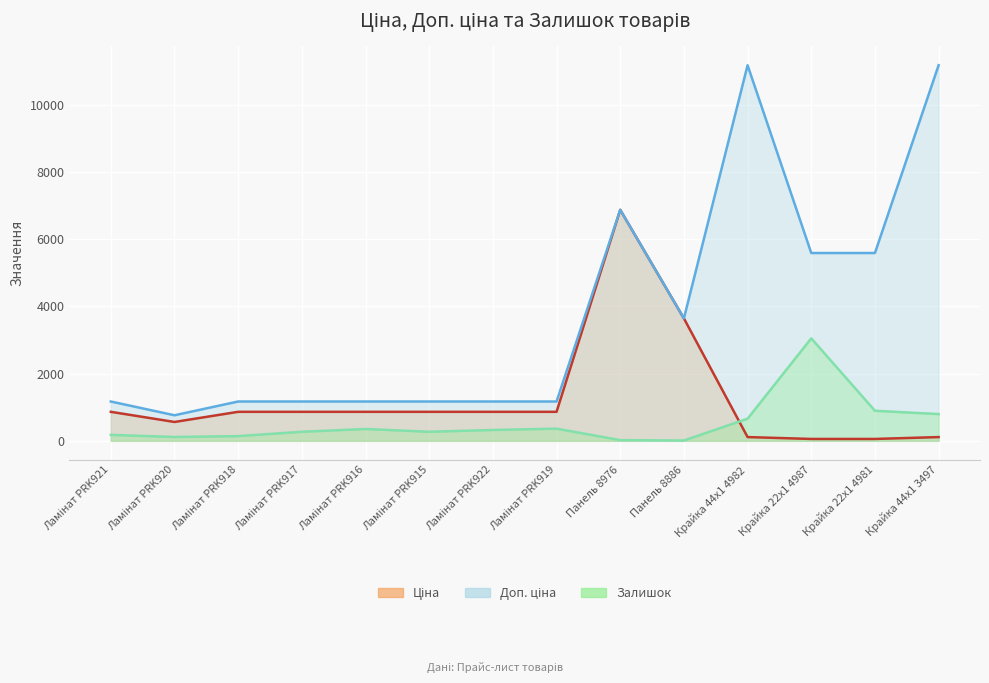

What is the sum of the Доп. ціна values at Панель 8976 and Ламінат PRK920?

7629.4